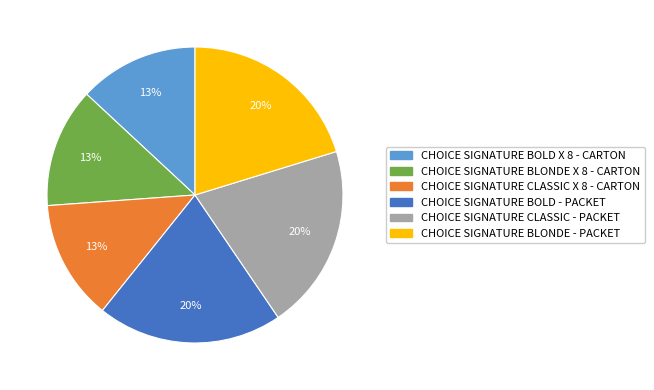

Approximately how many times larger is the value at CHOICE SIGNATURE BLONDE - PACKET compared to CHOICE SIGNATURE BOLD - PACKET?

1.0